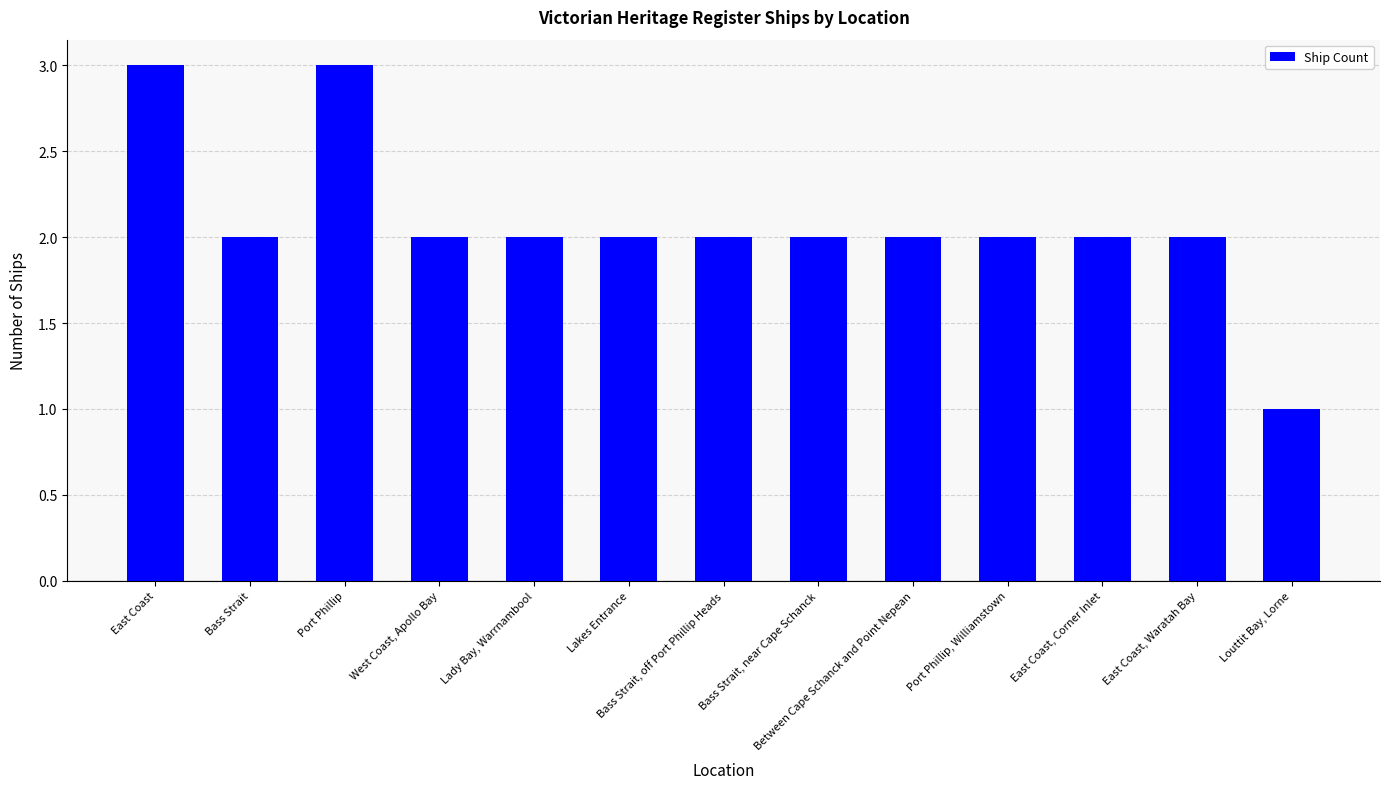

Reading right to left, what are all the values shown in this chart?

1	2	2	2	2	2	2	2	2	2	3	2	3